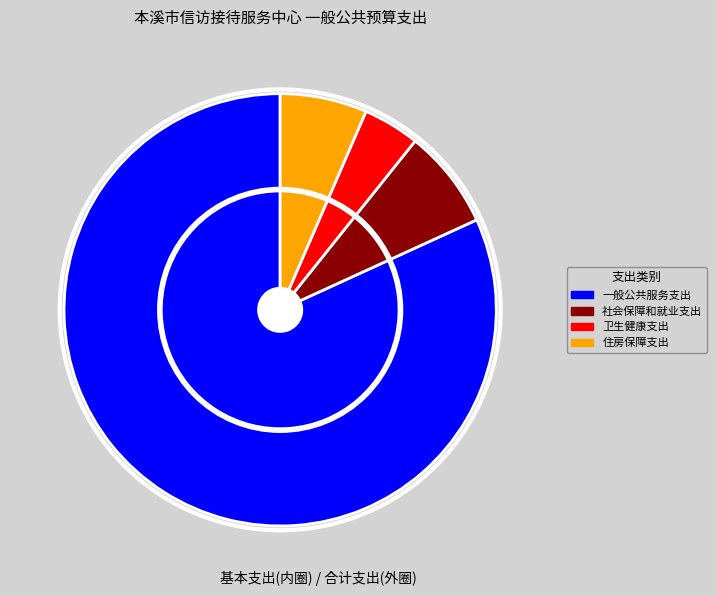

True or false: 一般公共服务支出 accounts for 74% of the total.

False